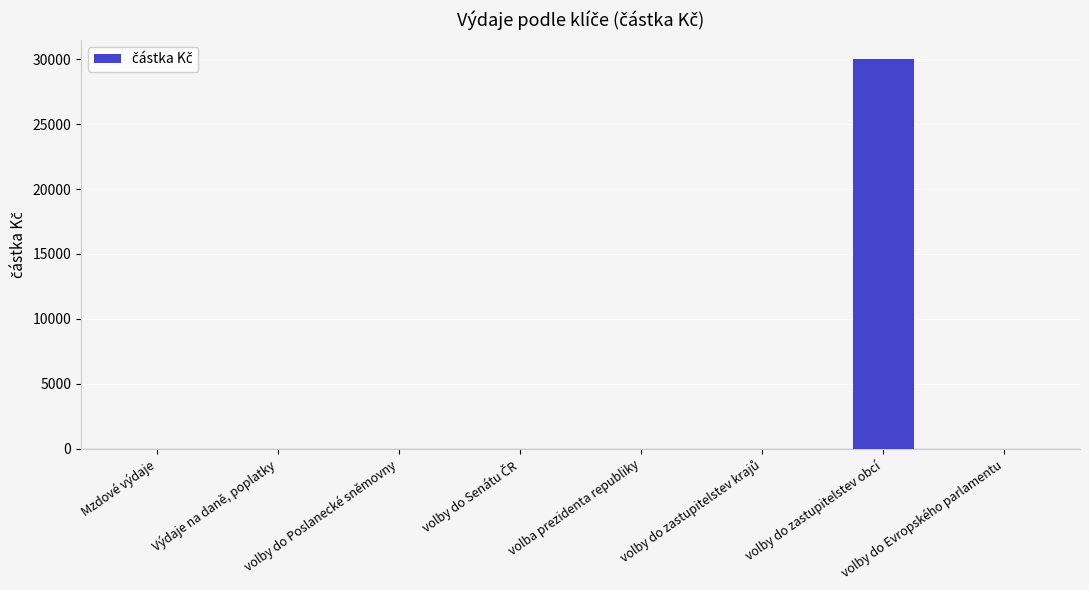

The value at volby do zastupitelstev obcí is 14679. True or false?

False